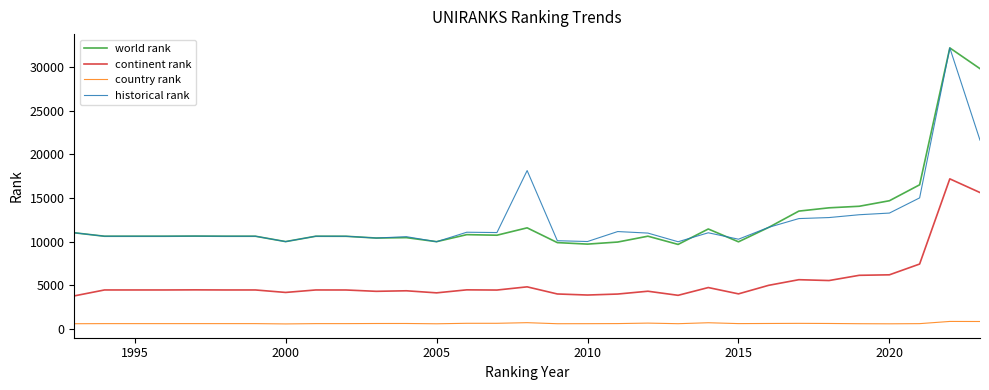

True or false: world rank and continent rank intersect in this chart.

False